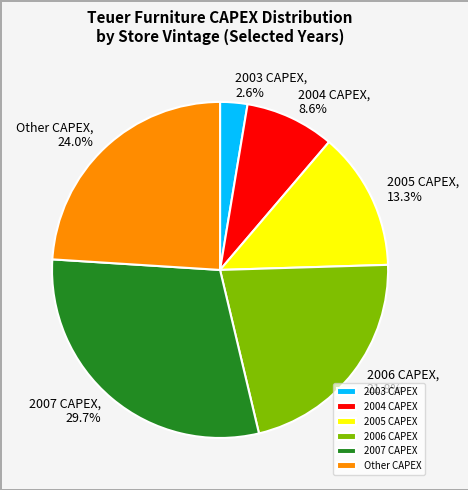

Does 2007 CAPEX account for over 50% of the chart?

No